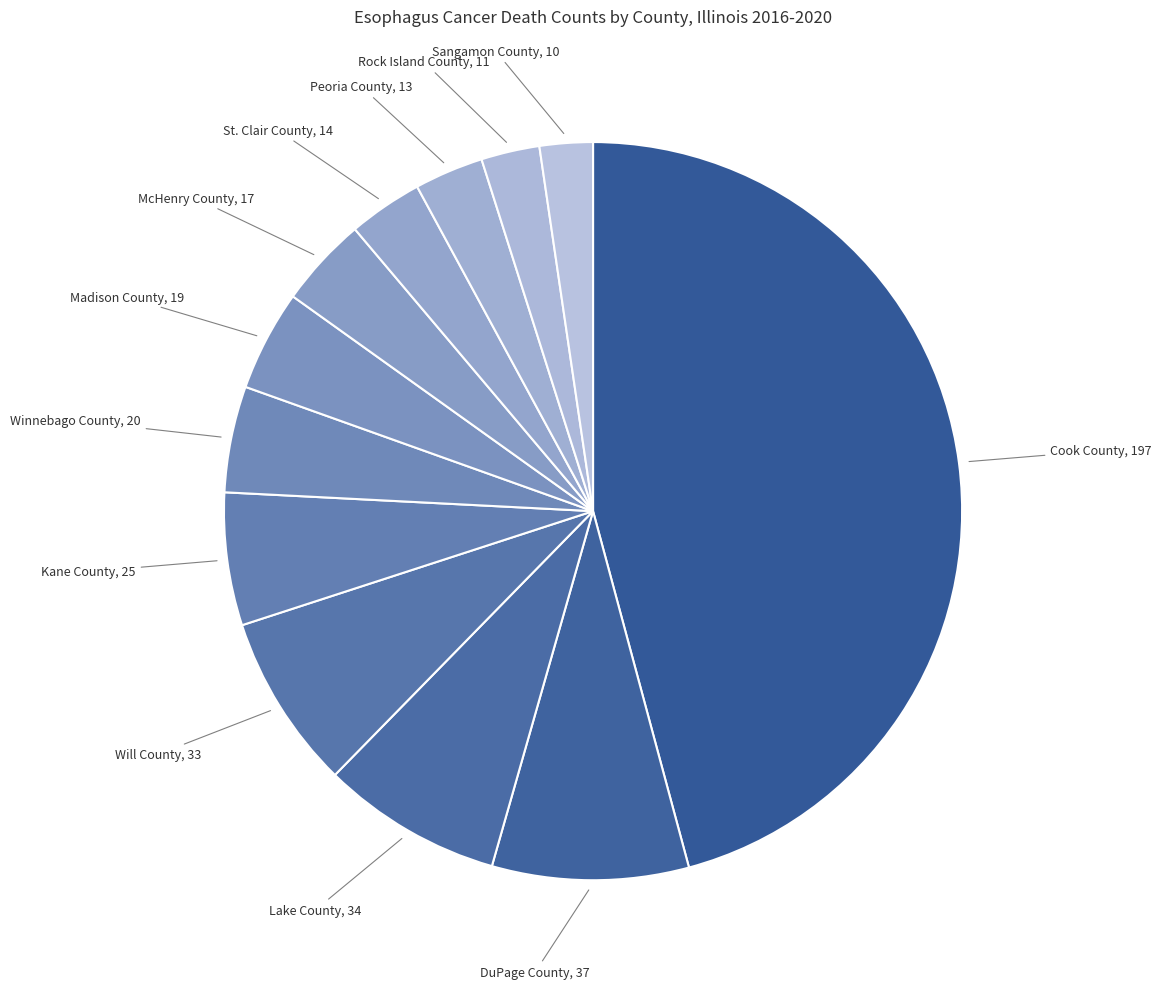

Count the number of slices in the pie.

12